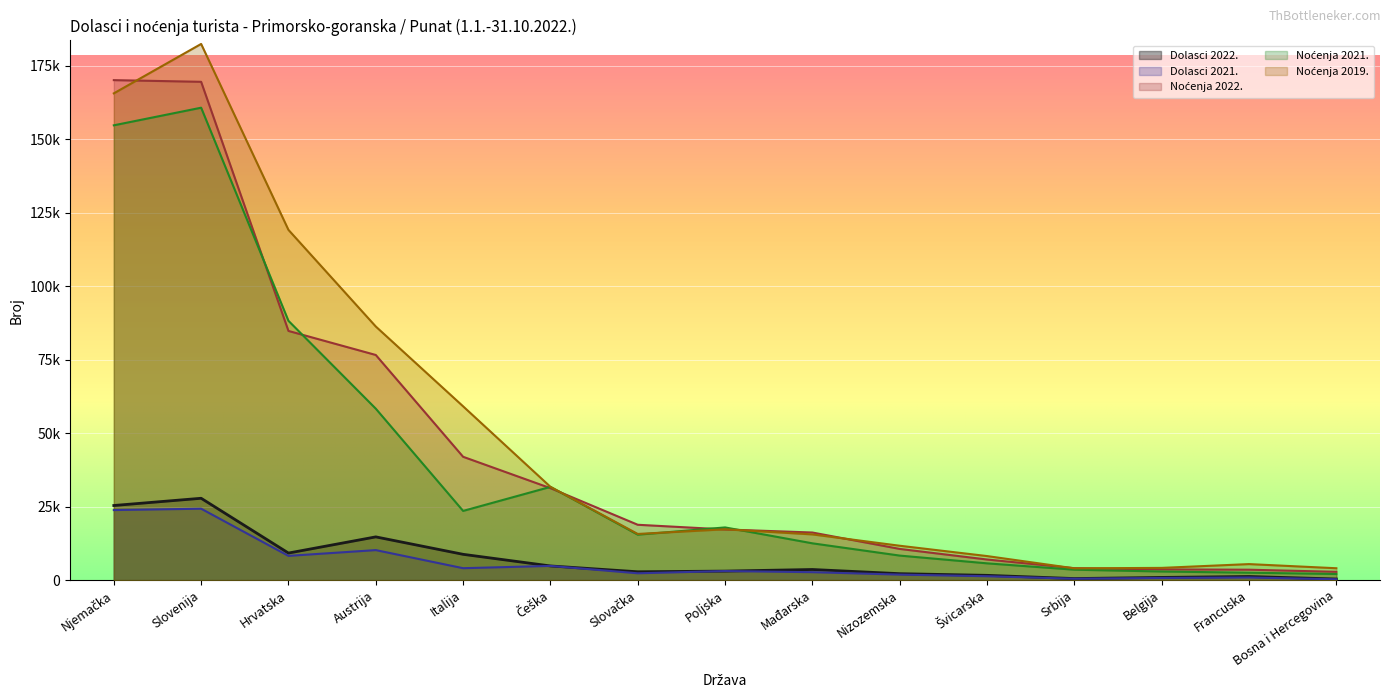

What is the value of the Noćenja 2022. point at the 7th from the left?

18835